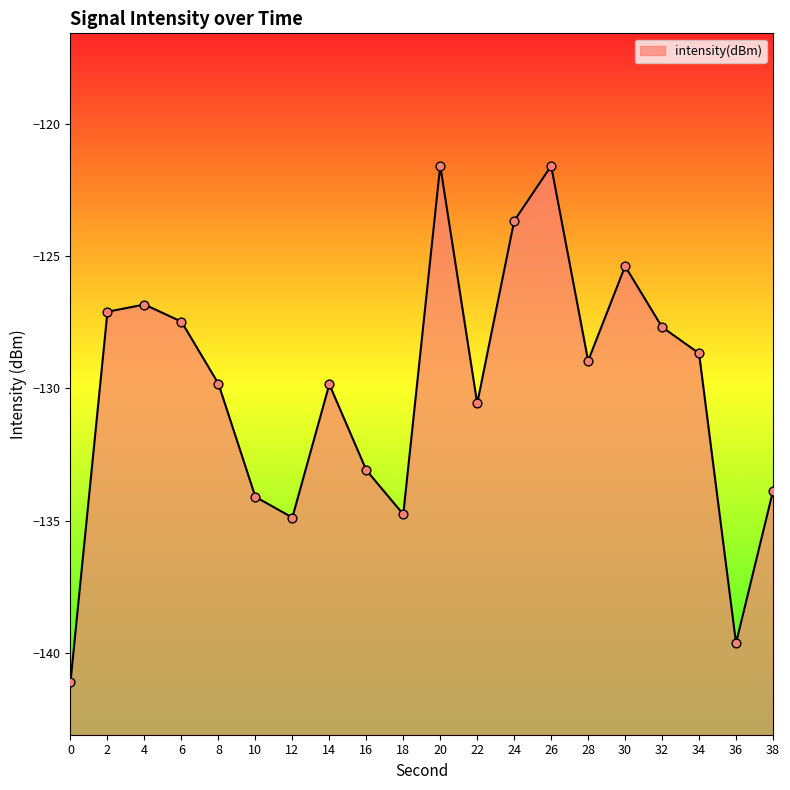

Which has a higher value, 2 or 12?

2